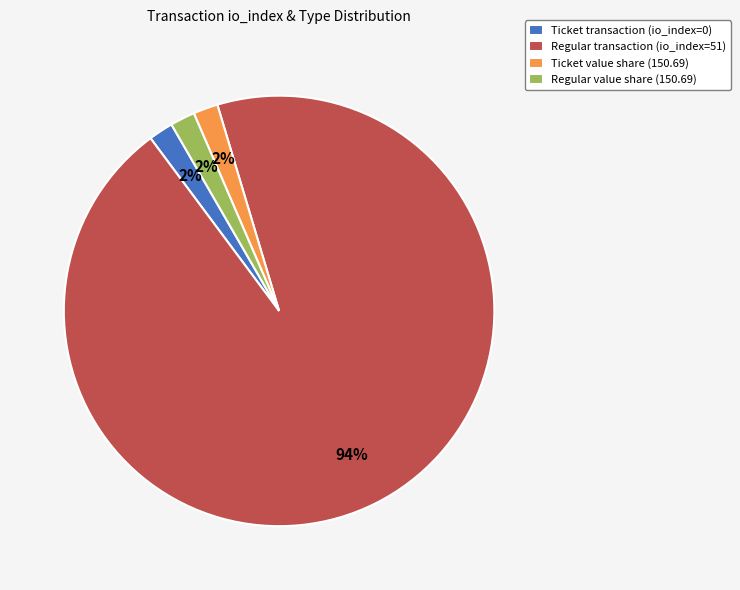

Is there any slice that represents more than half of the pie?

Yes